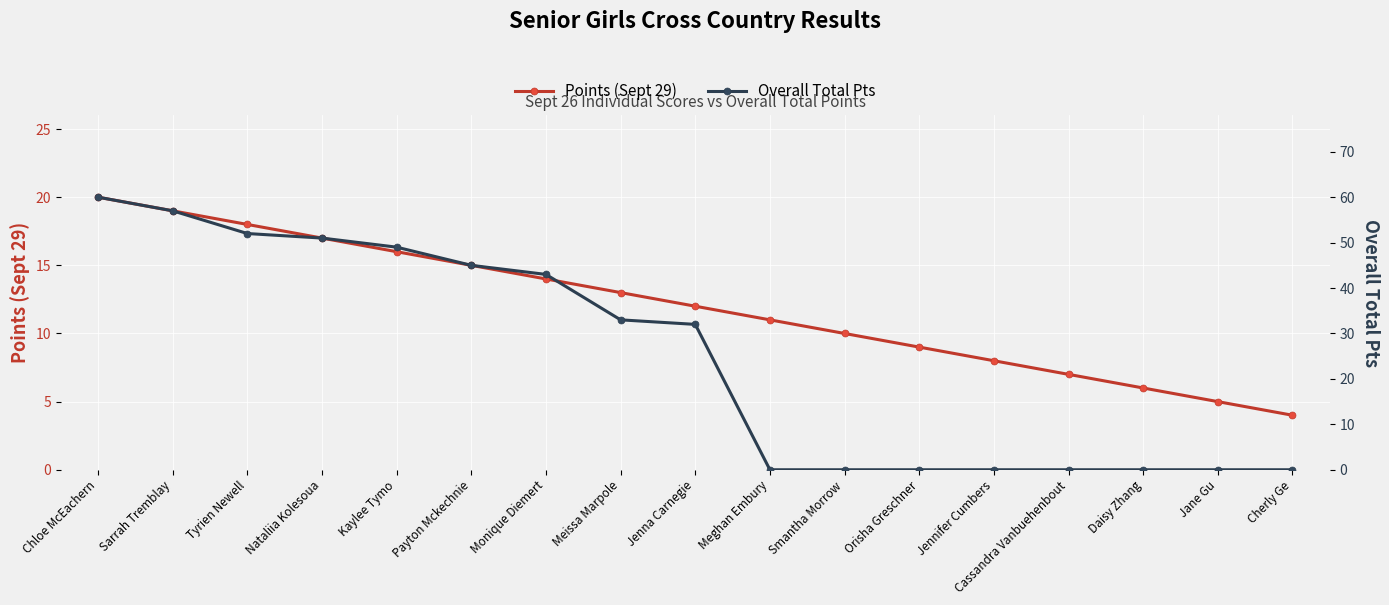

How many values in the Points (Sept 29) series exceed 12?

8